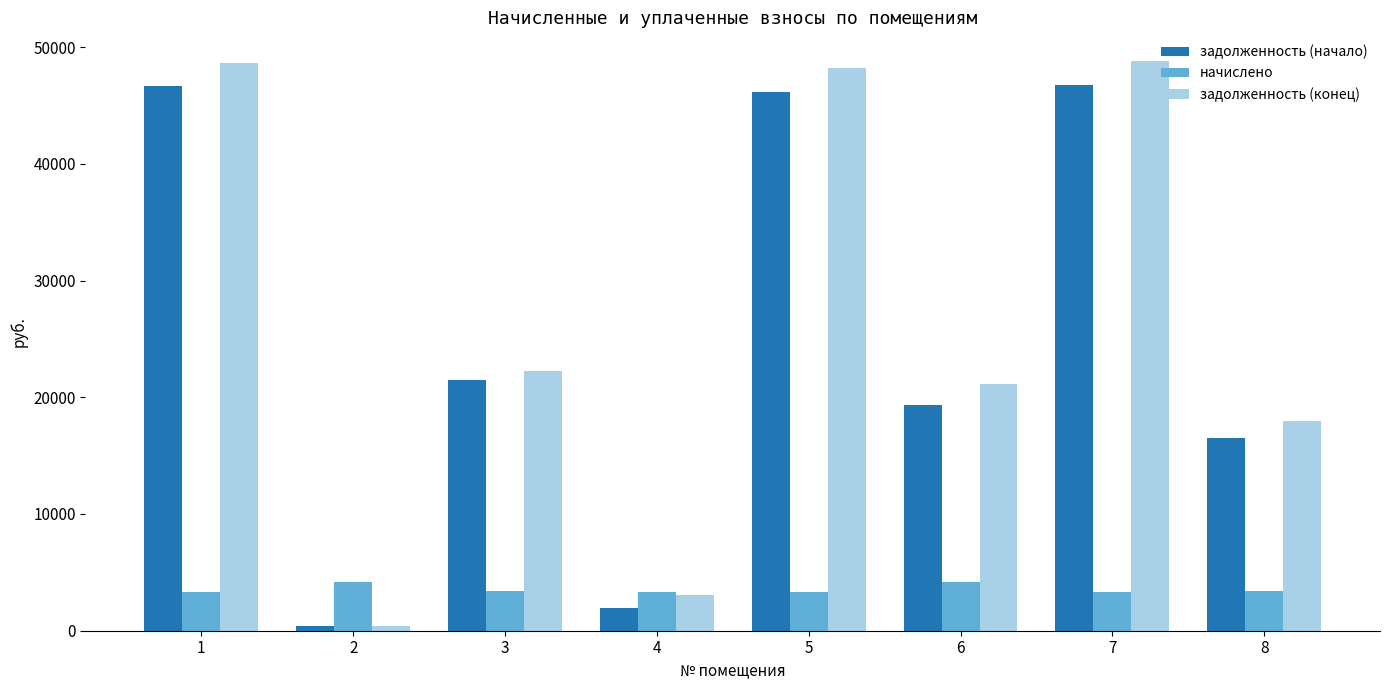

What is the total value across all series at 5?

97684.8